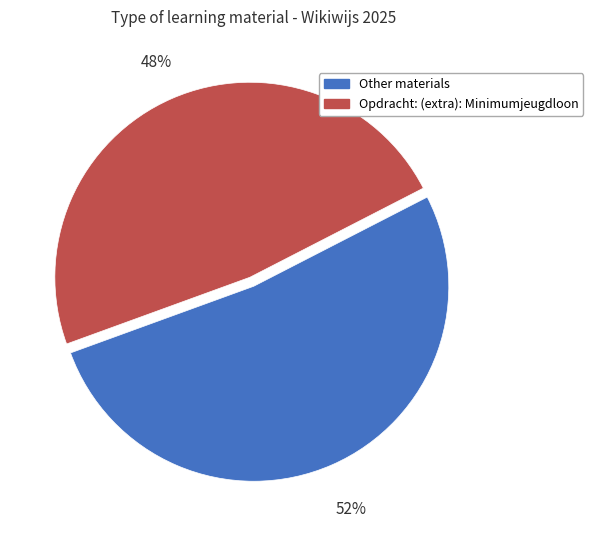

Is there a majority slice in this chart?

Yes